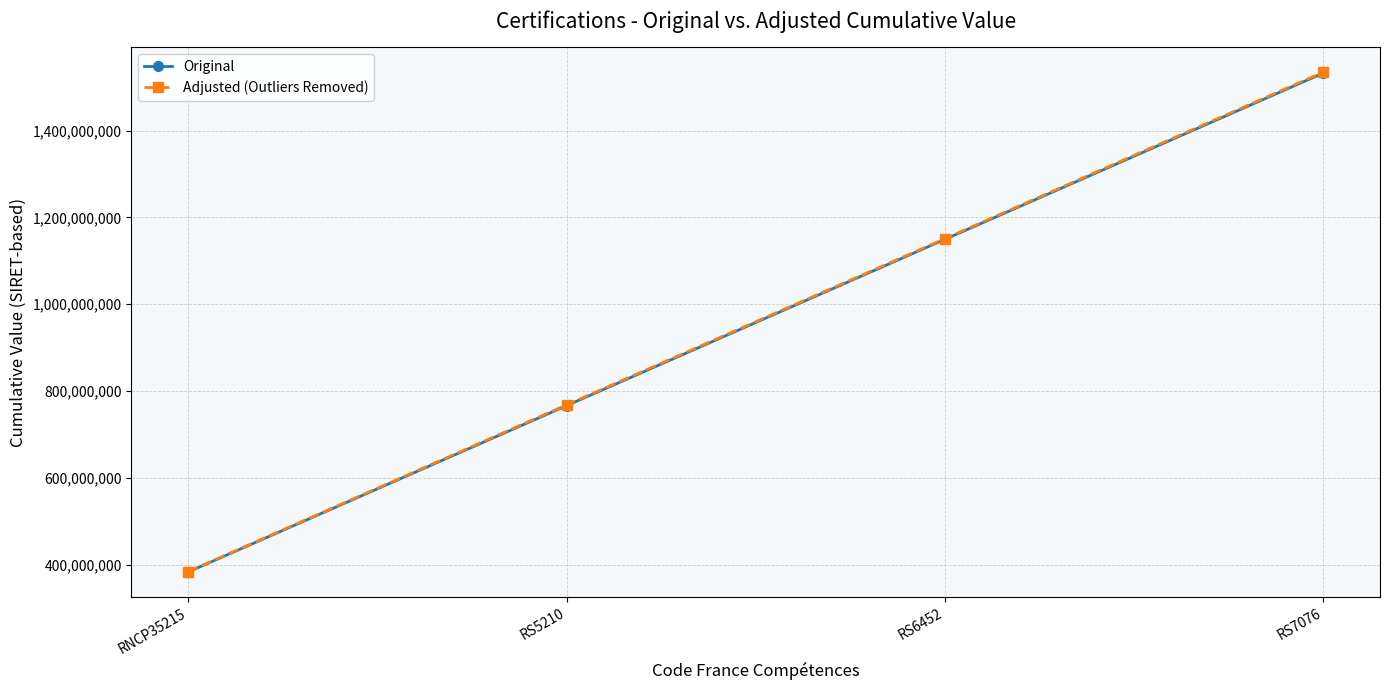

List the labels in order of Adjusted (Outliers Removed) value, largest first.

RS7076, RS6452, RS5210, RNCP35215